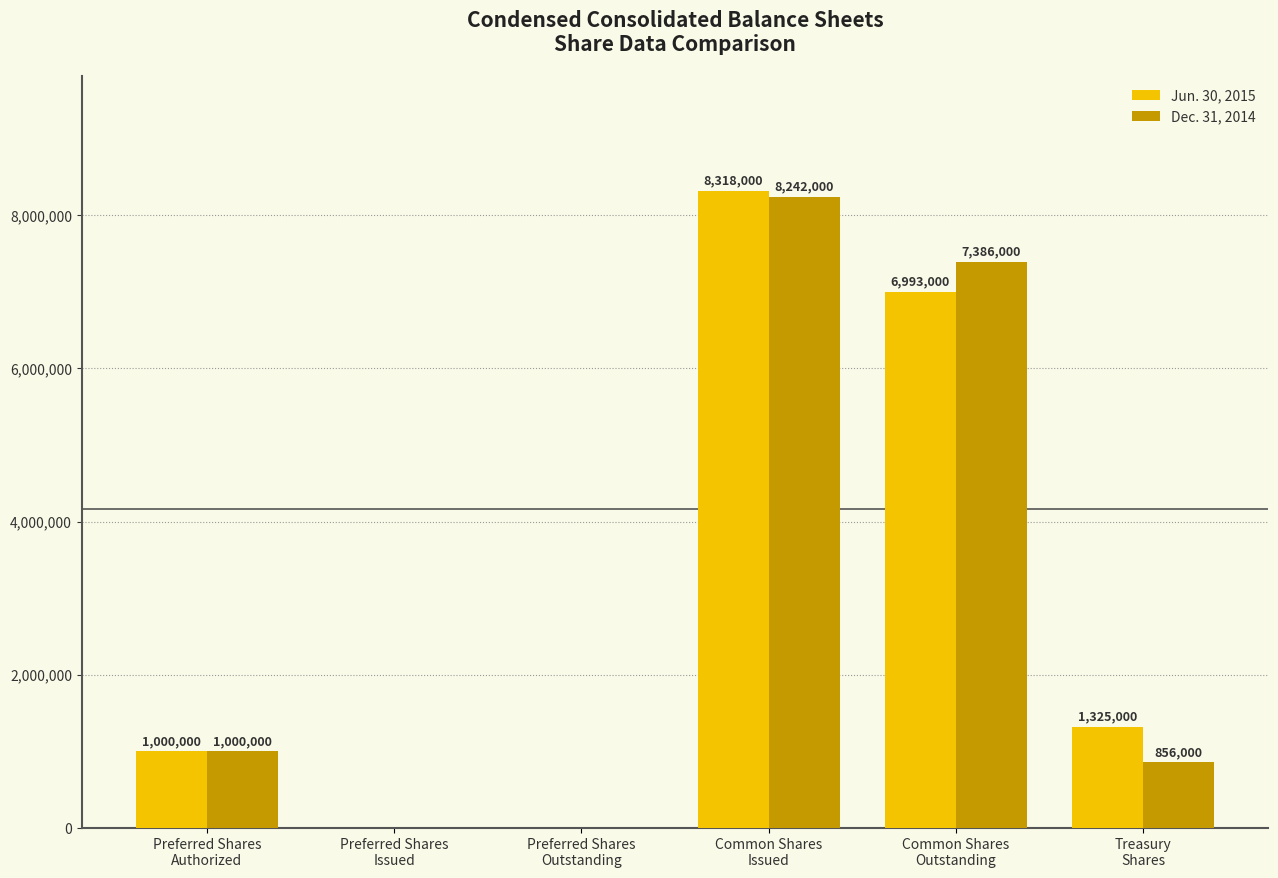

How many Dec. 31, 2014 values are between 0 and 7386000?

5